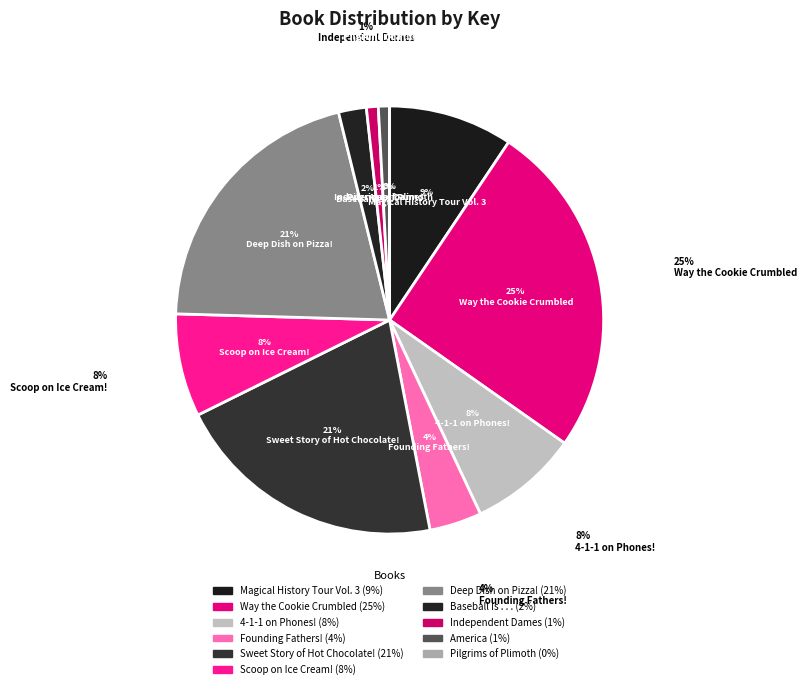

Rank the categories by value from highest to lowest.

Way the Cookie Crumbled, Deep Dish on Pizza!, Sweet Story of Hot Chocolate!, Magical History Tour Vol. 3, 4-1-1 on Phones!, Scoop on Ice Cream!, Founding Fathers!, Baseball Is . . ., Independent Dames, America, Pilgrims of Plimoth